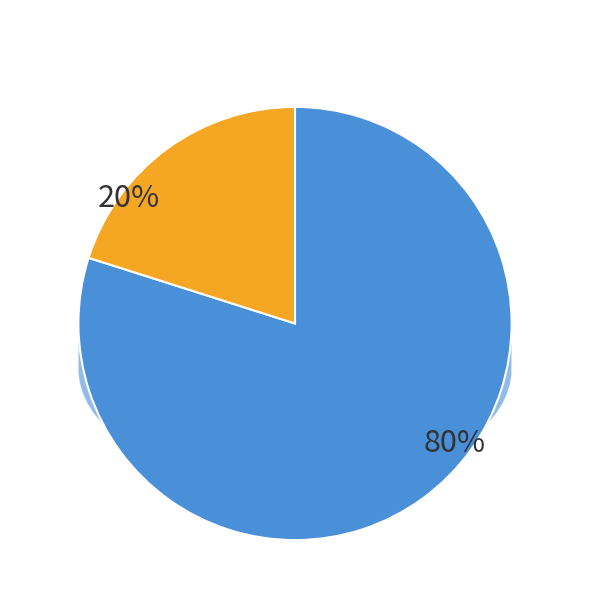

To the nearest percent, what portion does 278327 represent?

20%